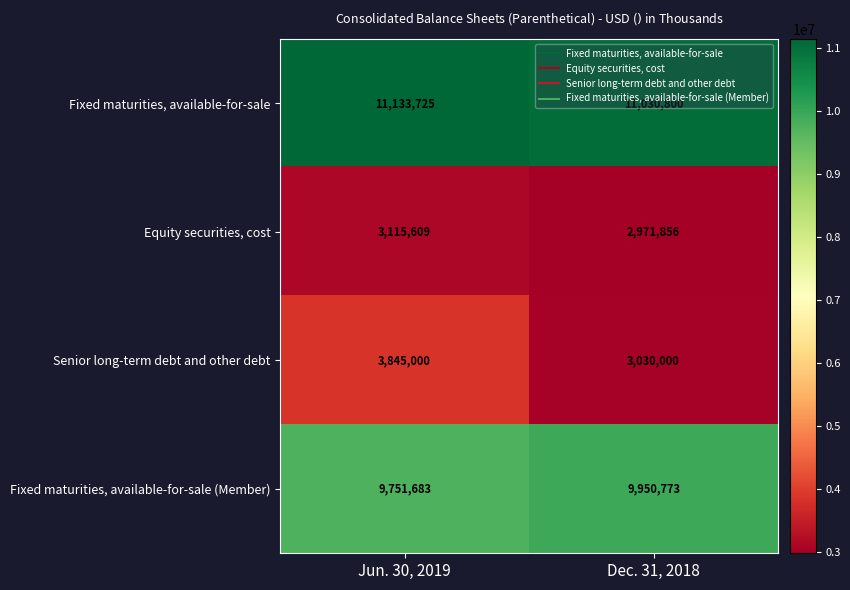

Rank the series by their maximum value, from lowest to highest.

Equity securities, cost, Senior long-term debt and other debt, Fixed maturities, available-for-sale (Member), Fixed maturities, available-for-sale